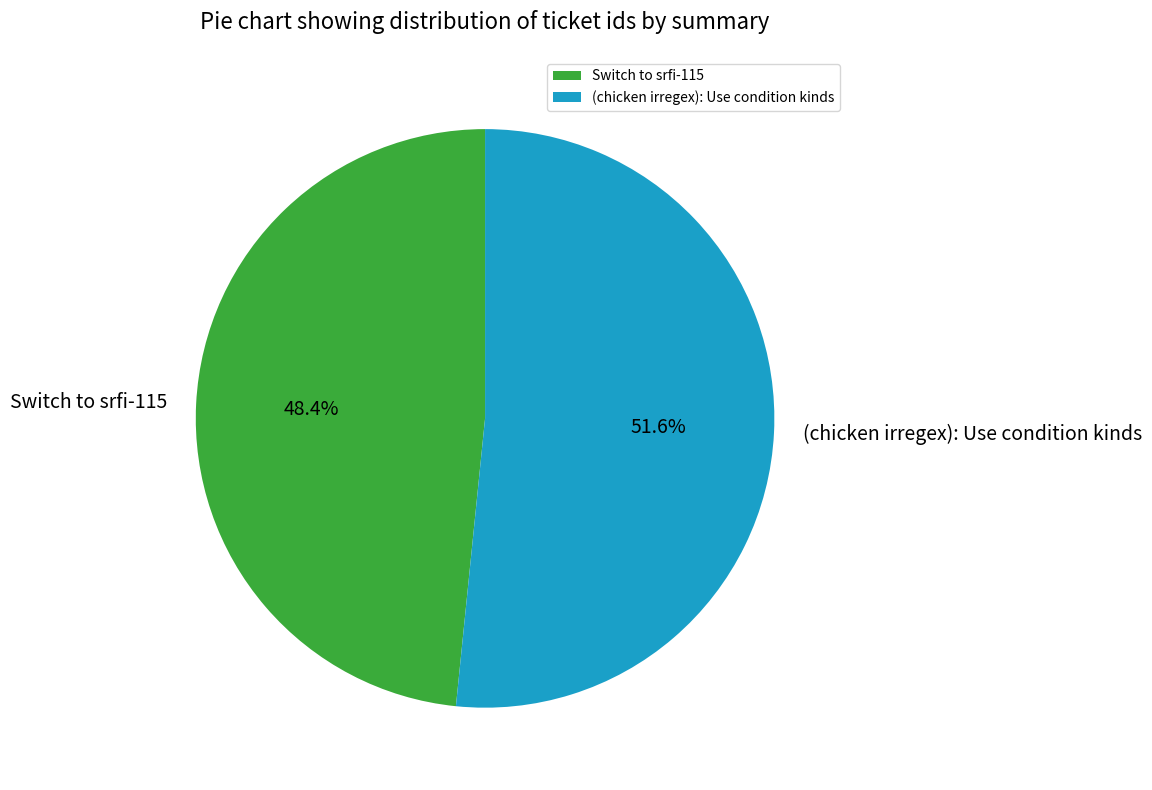

What is the total percentage of (chicken irregex): Use condition kinds and Switch to srfi-115?

100.0%